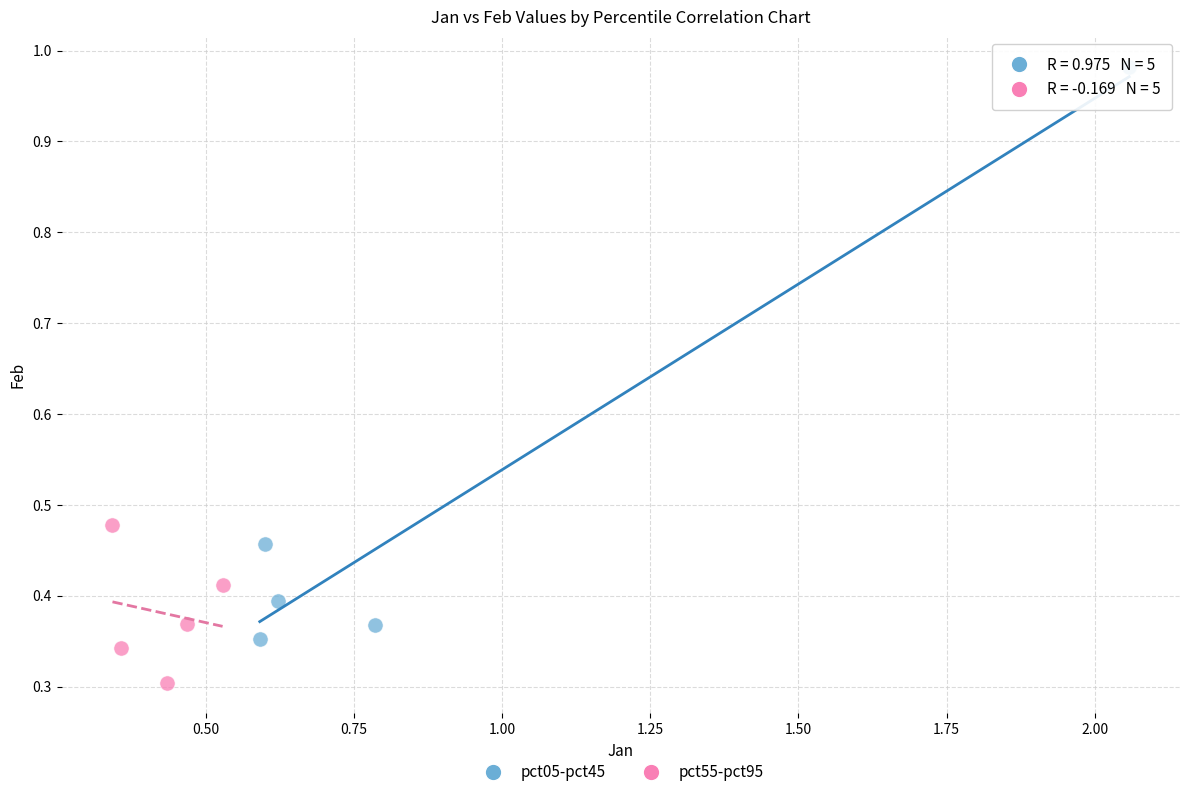

Which series contains the highest Y value?

pct05-pct45